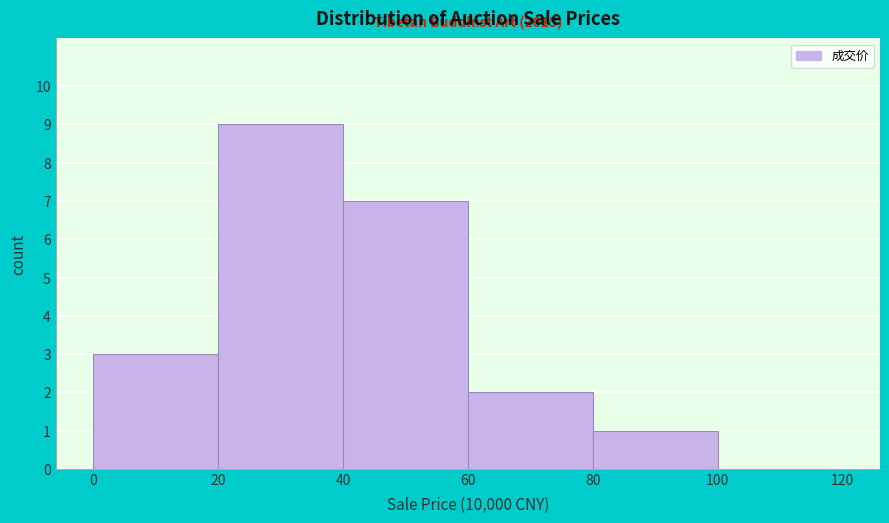

Reading left to right, transcribe all the data shown in this chart.

0=3	20=9	40=7	60=2	80=1	100=0